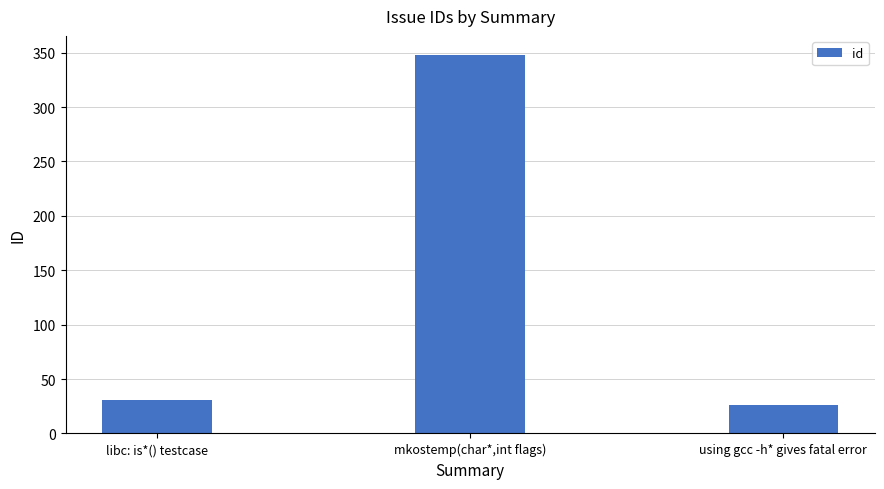

Reading left to right, list all the values displayed in this chart.

libc: is*() testcase=31	mkostemp(char*,int flags)=348	using gcc -h* gives fatal error=26